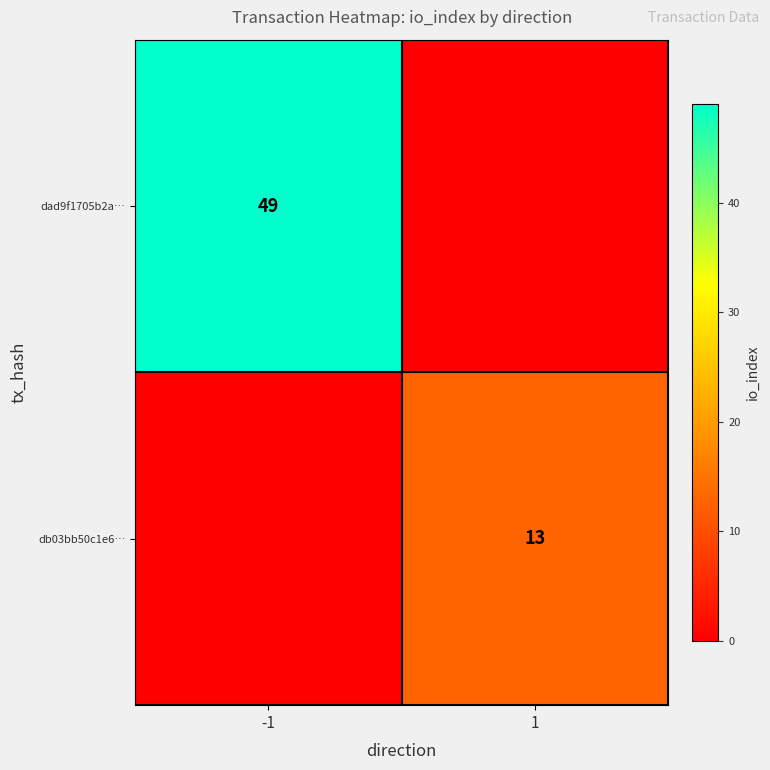

The value of dad9f1705b2a… at -1 is 33. True or false?

False